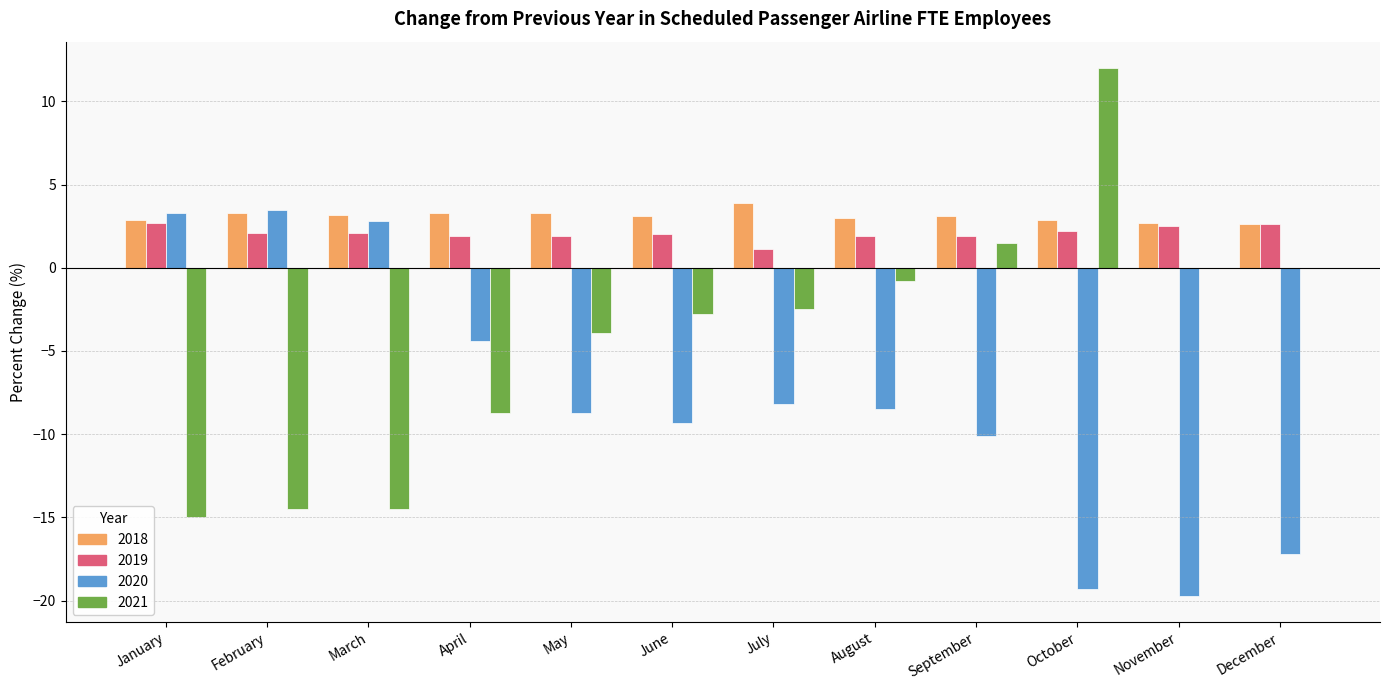

The 2018 series shows 3.3 at April. True or false?

True